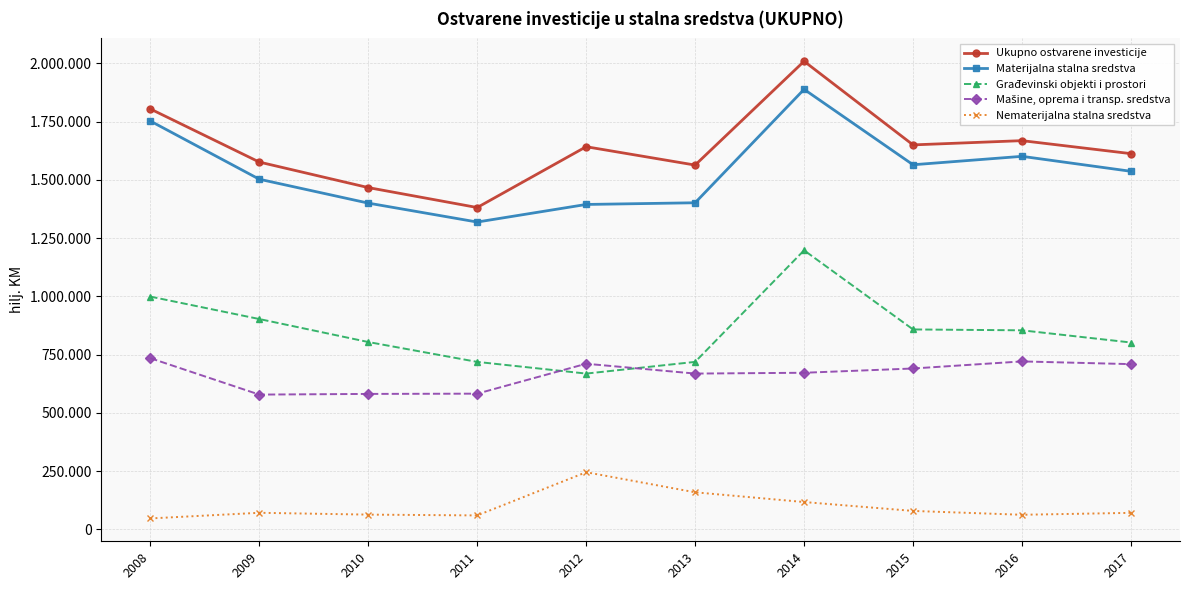

Does the chart have visible grid lines?

Yes